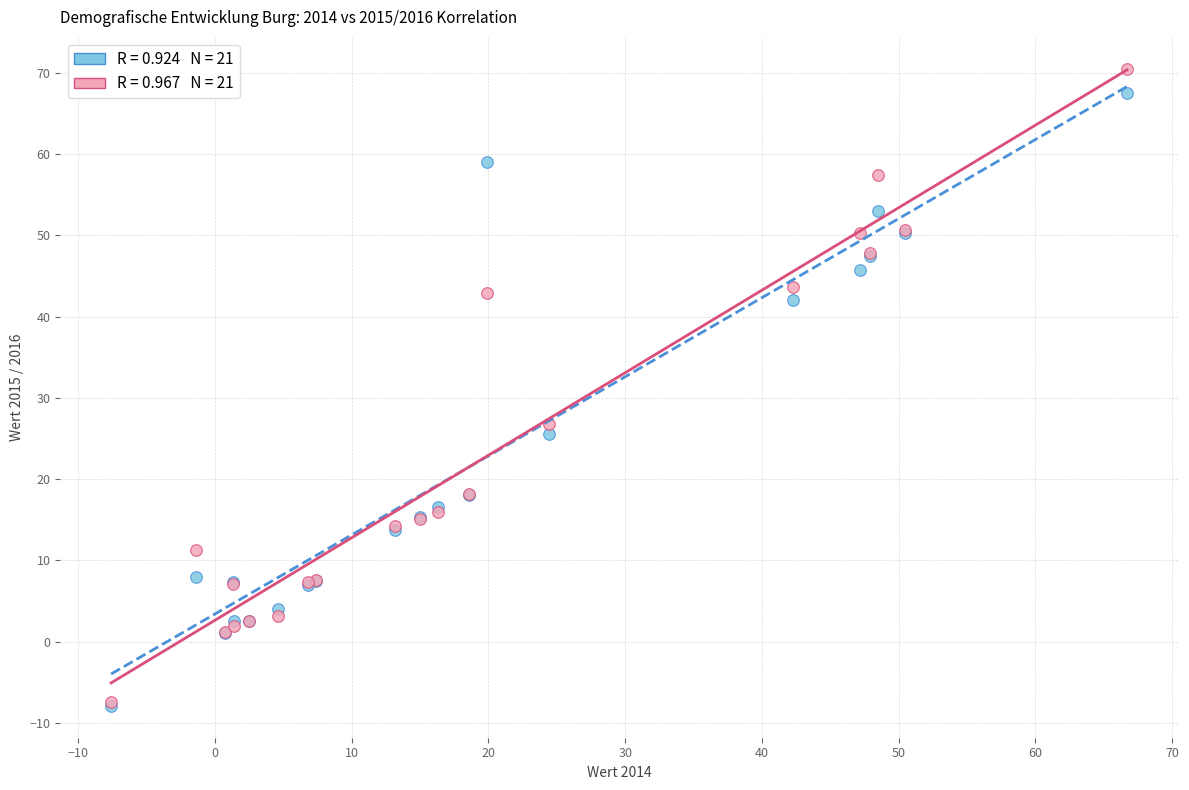

Across all series, what Y value is closest to 31?

26.8